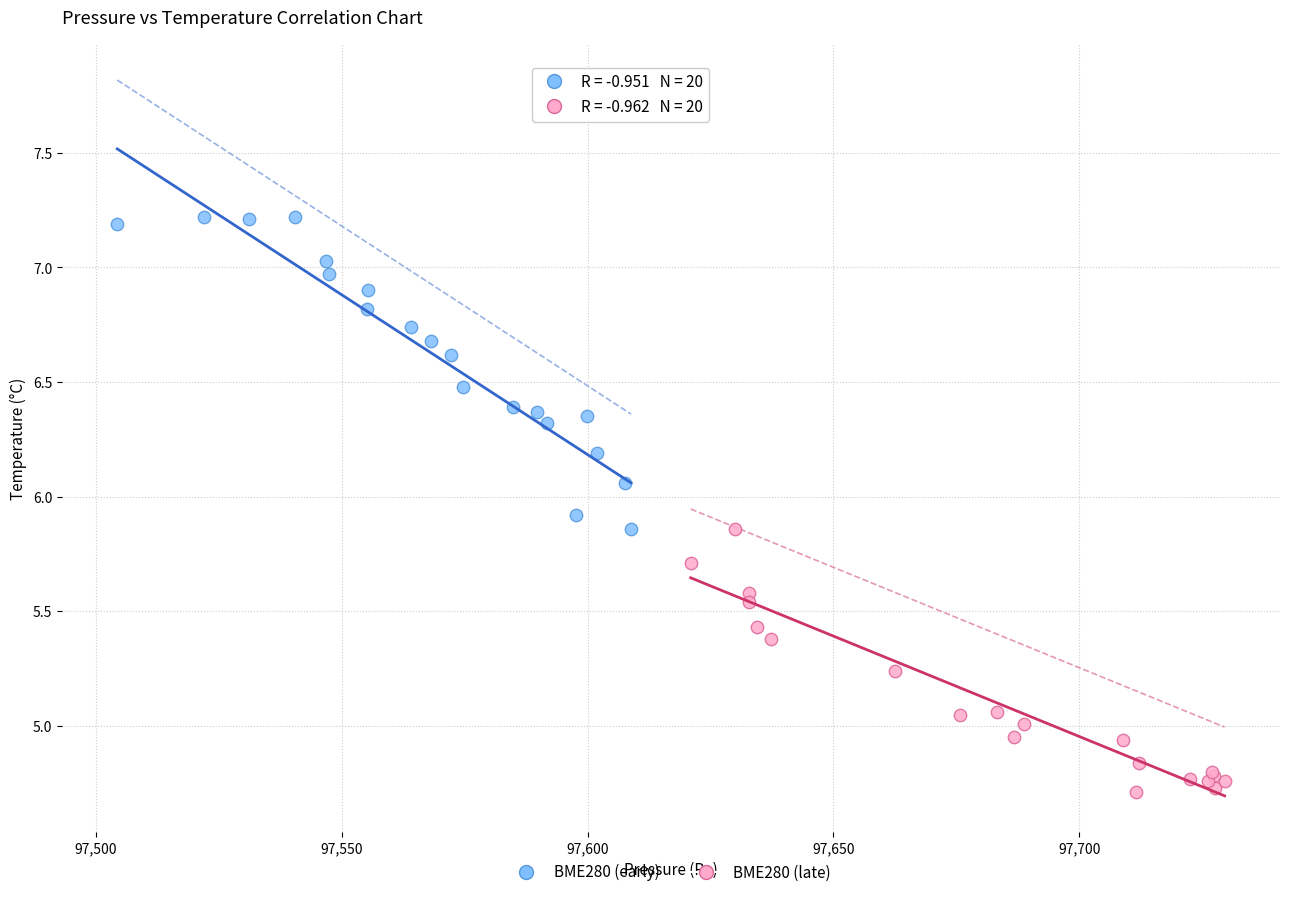

Which series has the largest Y range (max minus min)?

BME280 (early)